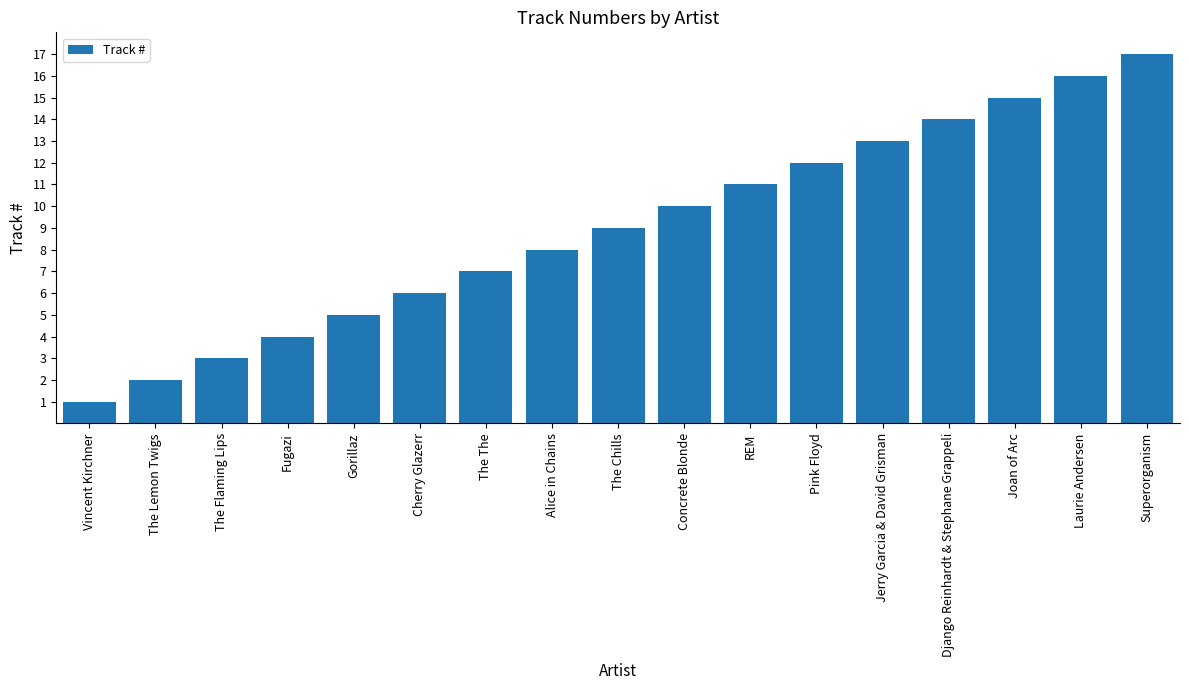

How many bars are there in total?

17